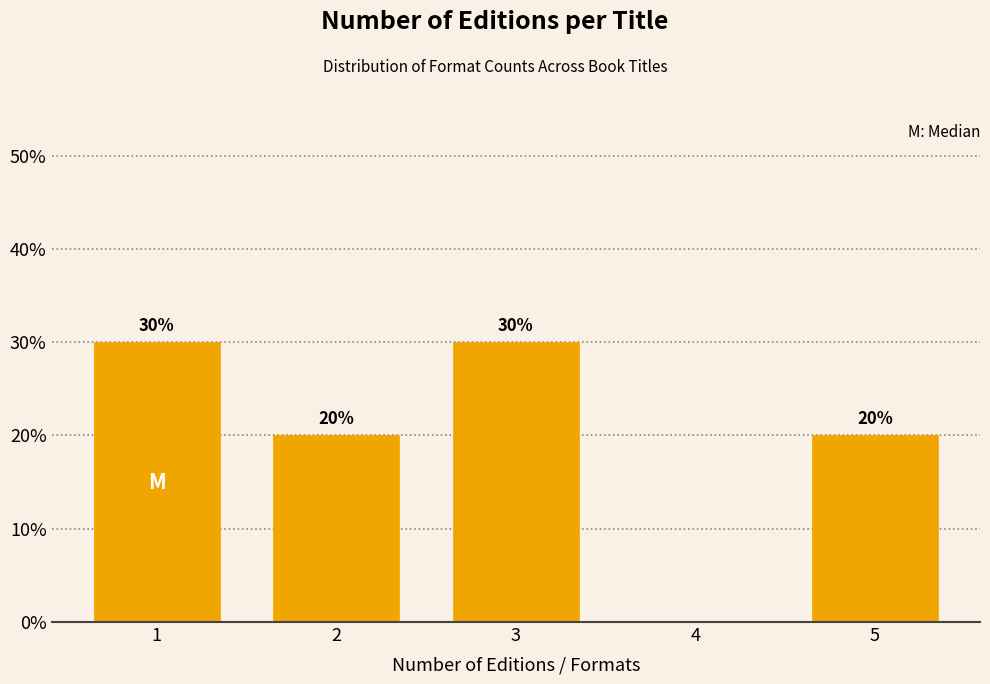

Reading right to left, extract all data points from this chart.

5=20	4=0	3=30	2=20	1=30